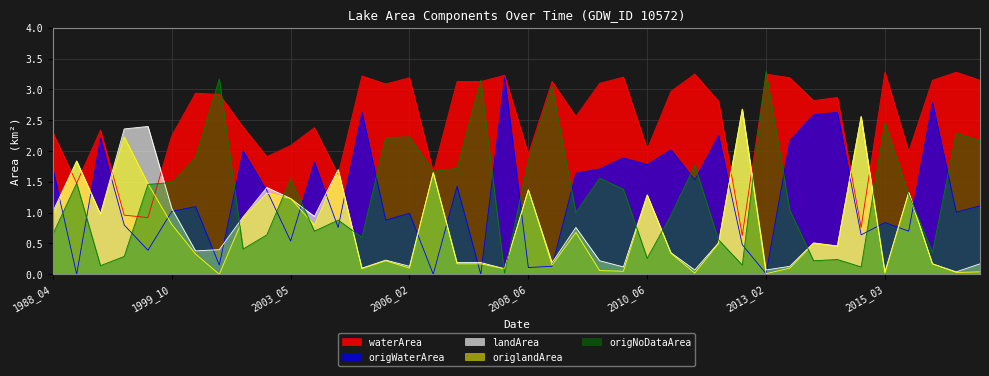

List the series in order of their peak value, highest first.

origNoDataArea, waterArea, origWaterArea, landArea, origlandArea